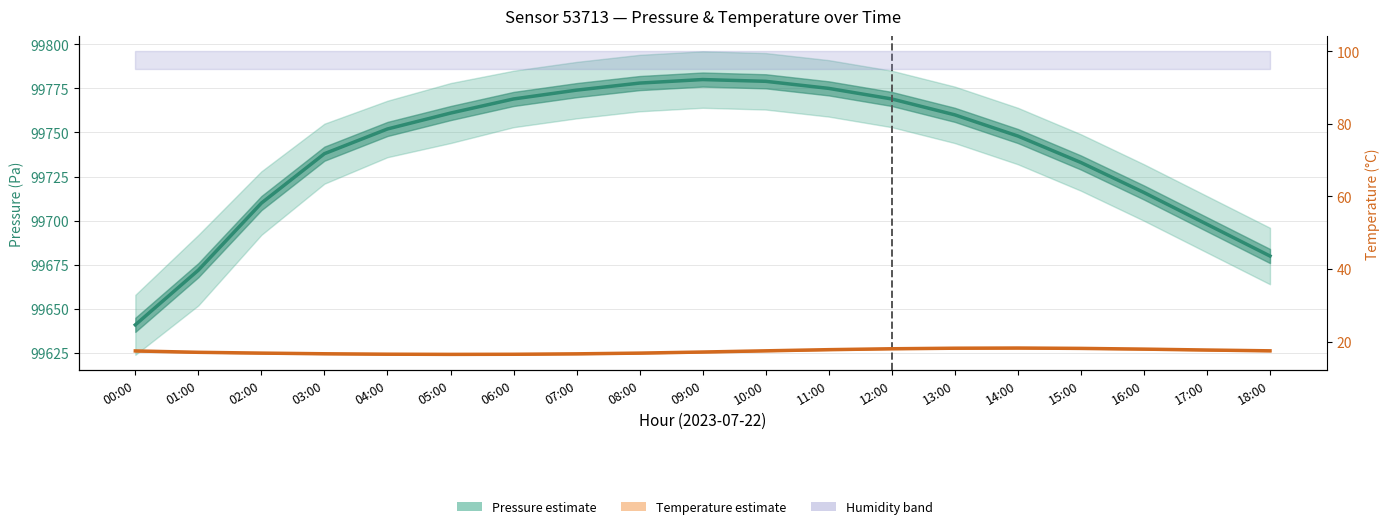

Is this an area chart (filled region under the line)?

No